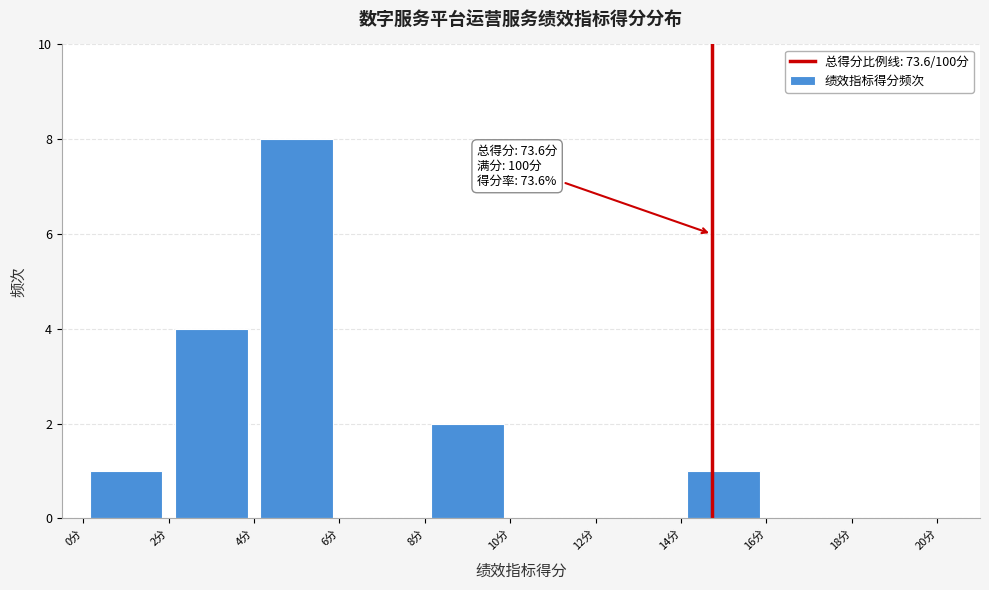

Over which range of the x-axis is the bar tallest?

4 to 6